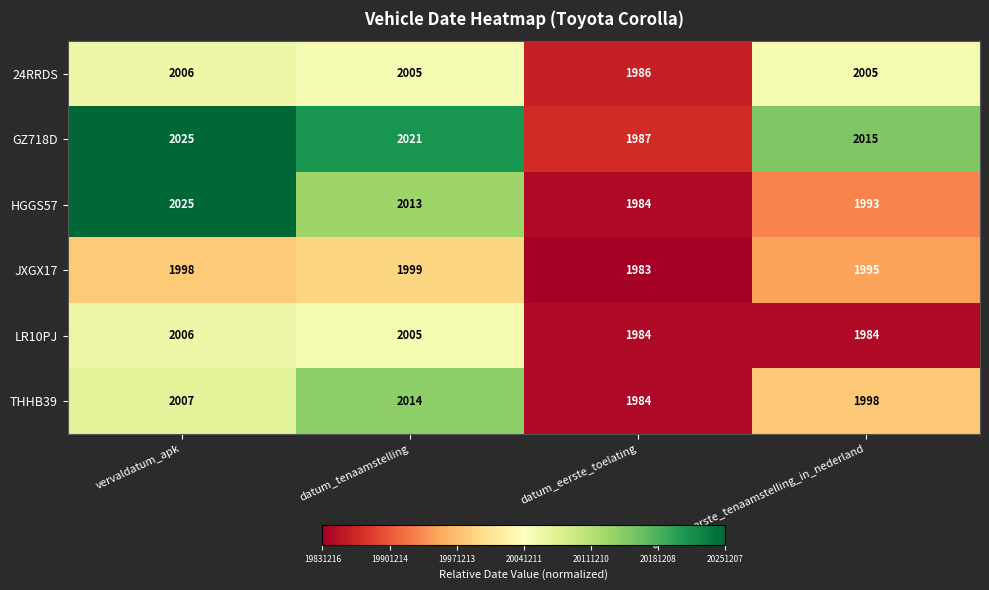

Which label corresponds to the smallest value in the chart?

datum_eerste_toelating